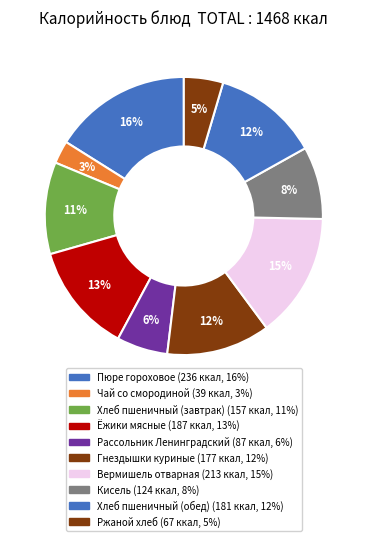

How many slices are in this pie chart?

10